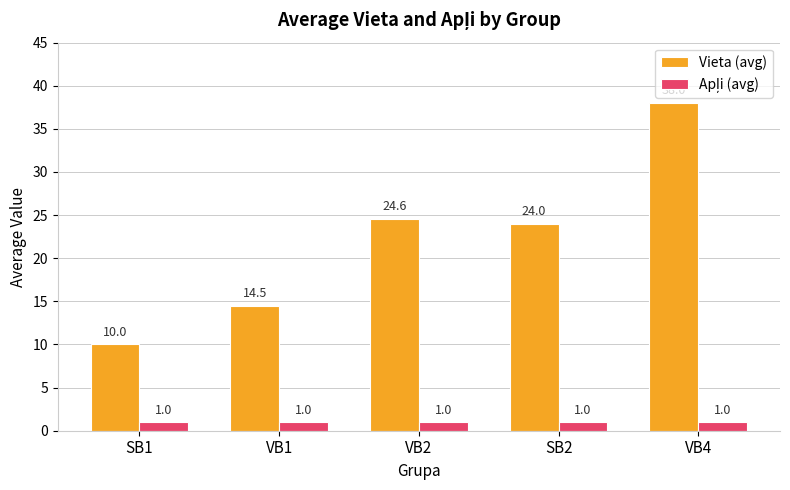

Which category has the highest value across all series?

VB4